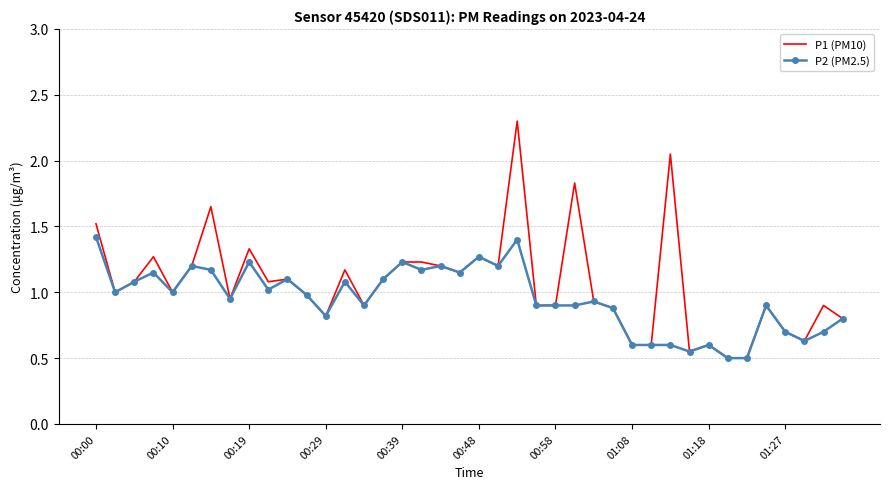

What are all the series names shown in the legend?

P1 (PM10), P2 (PM2.5)